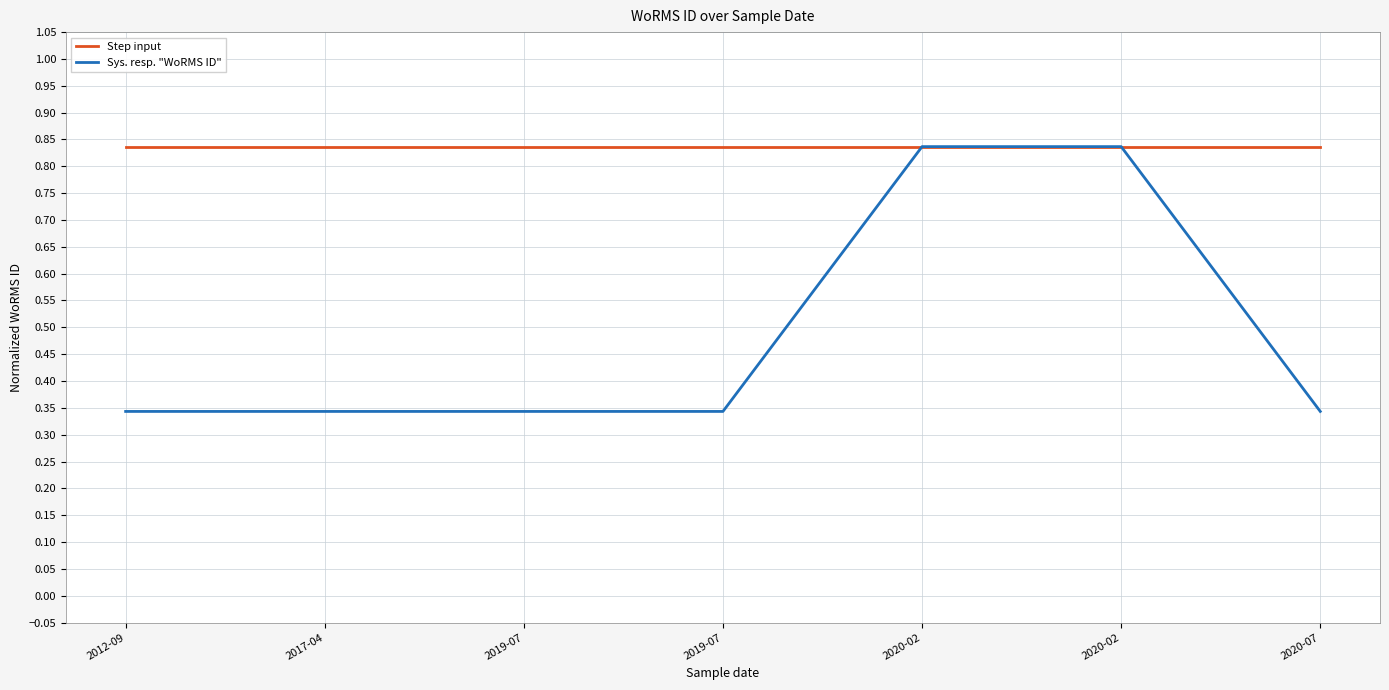

Which series changed the most between 2012-09 and 2020-02?

Sys. resp. "WoRMS ID"